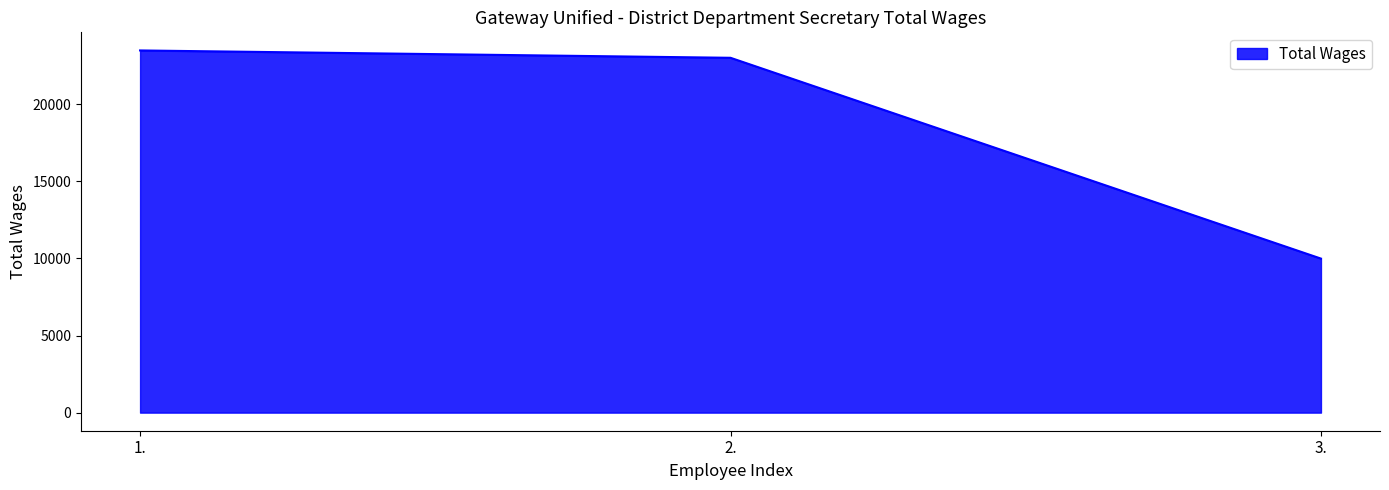

Approximately how many times larger is the value at 3. compared to 1.?

0.4